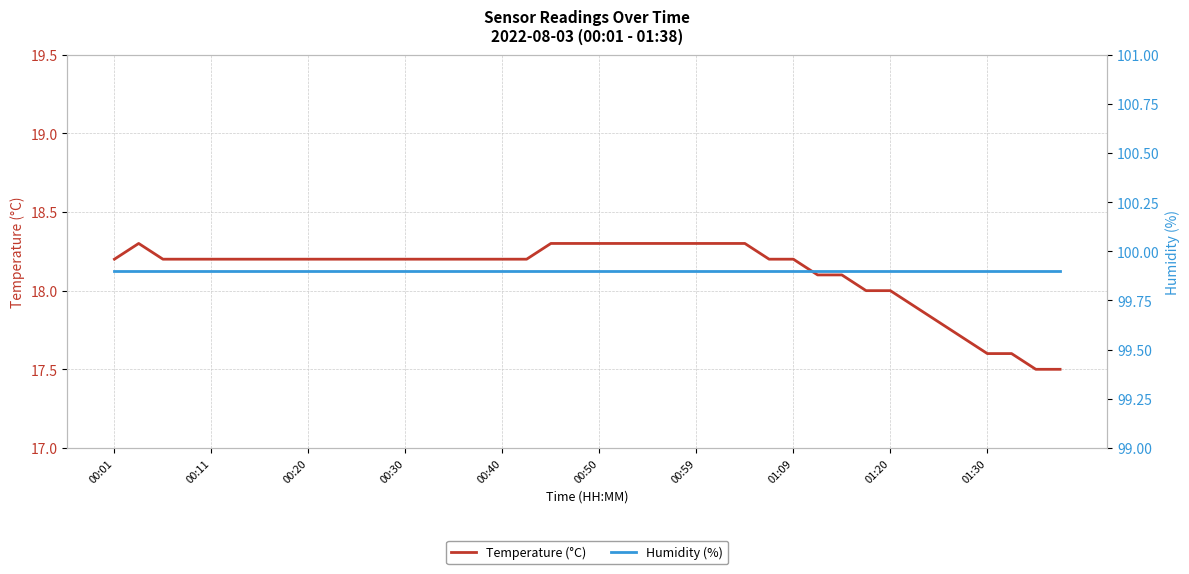

At which label does Temperature (°C) first exceed 18?

00:01